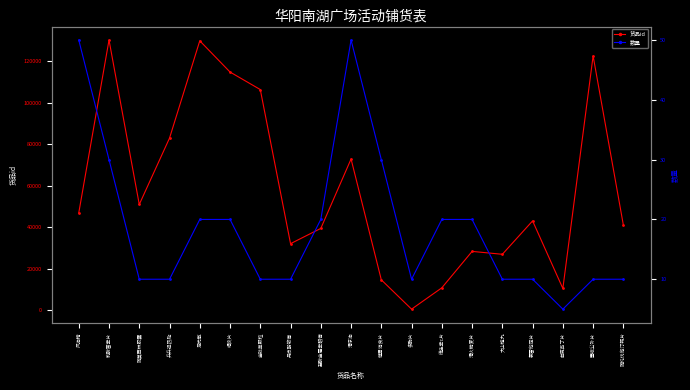

Reading left to right, list all the values displayed in this chart.

货品id: 46836	130134	50921	82886	129743	114711	106266	32035	39390	72813	14608	496	10773	28315	26916	43012	10446	122482	40989
数量: 50	30	10	10	20	20	10	10	20	50	30	10	20	20	10	10	5	10	10